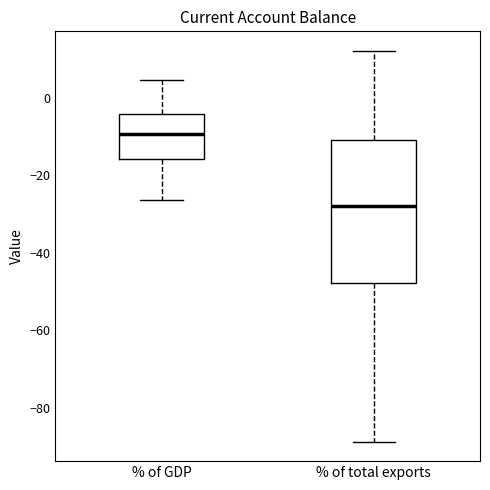

Reading left to right, transcribe this box plot: for each box, give where its median line is, the range the box spans, and where its two whiskers end, as read against the y-axis. The values are not printed on the chart, so give them approximately, as read against the axis.

% of GDP: median -10, box -16 to -4, whiskers -26 to 4
% of total exports: median -28, box -48 to -10, whiskers -88 to 12